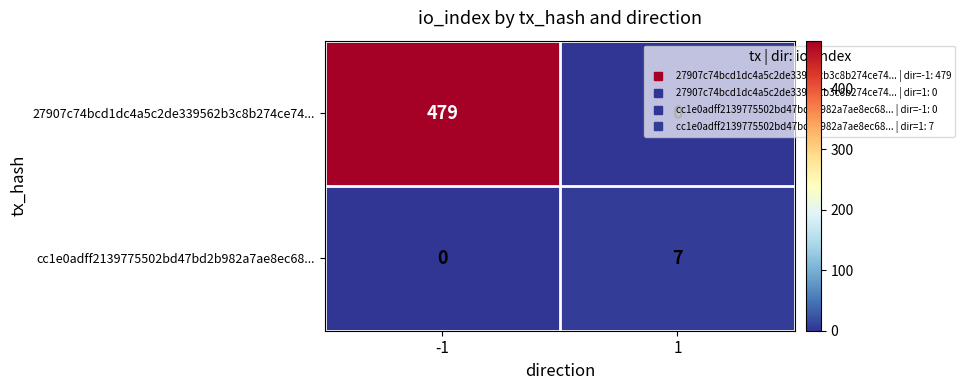

What is the total value across all series at 1?

7